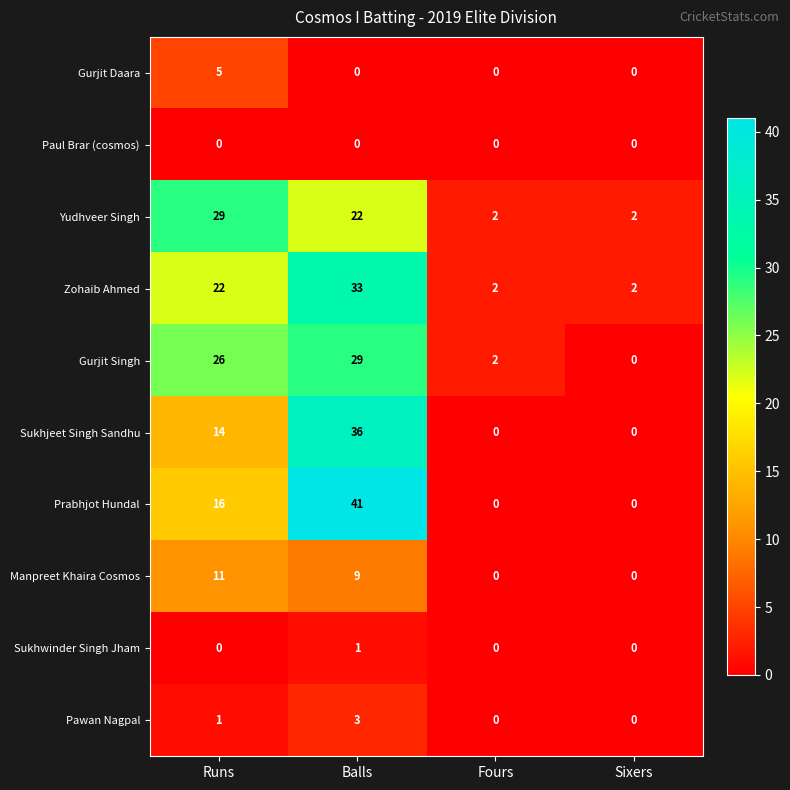

How many data points does each series have?

4